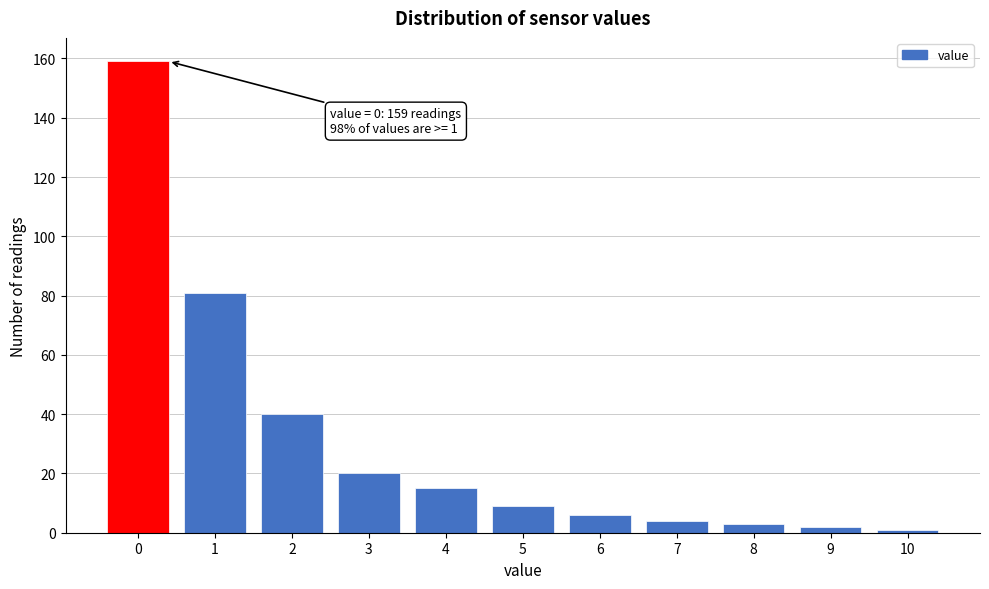

Reading left to right, list all the values displayed in this chart.

0=159	1=81	2=40	3=20	4=15	5=9	6=6	7=4	8=3	9=2	10=1